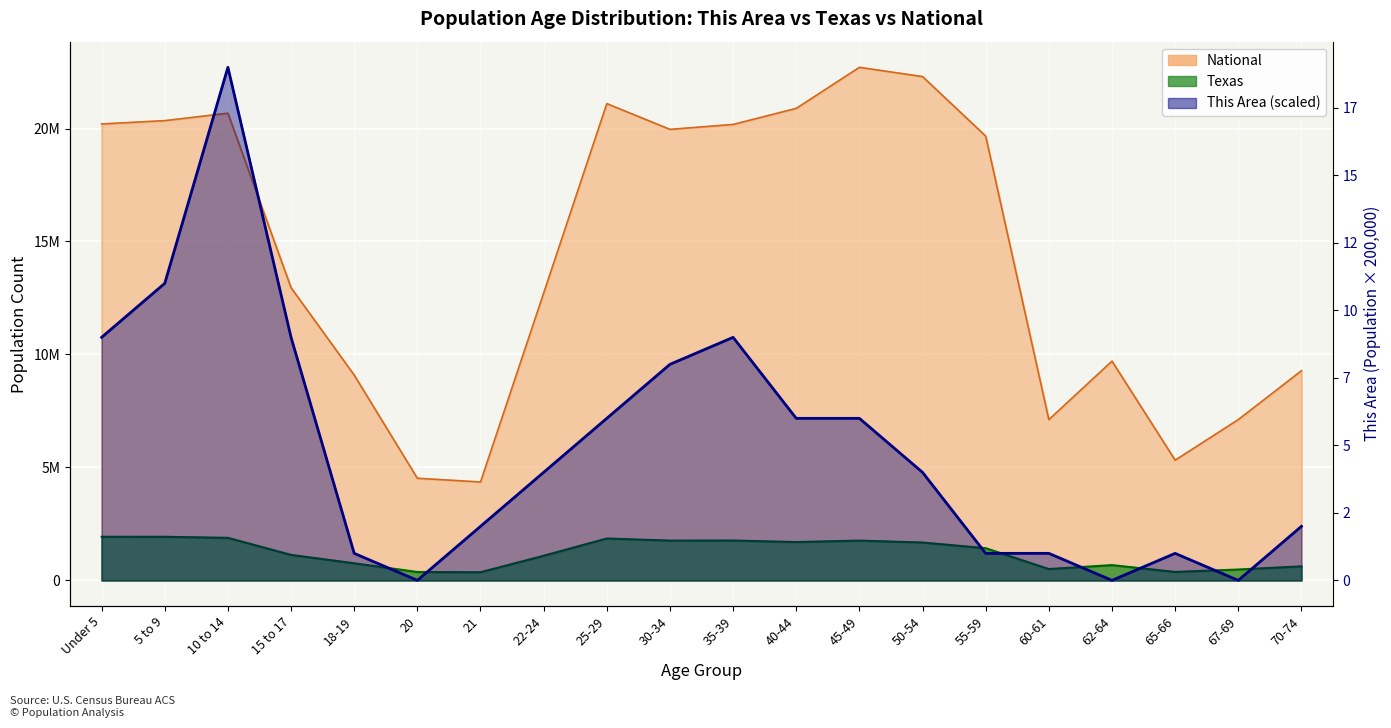

How many lines are shown in the chart?

3